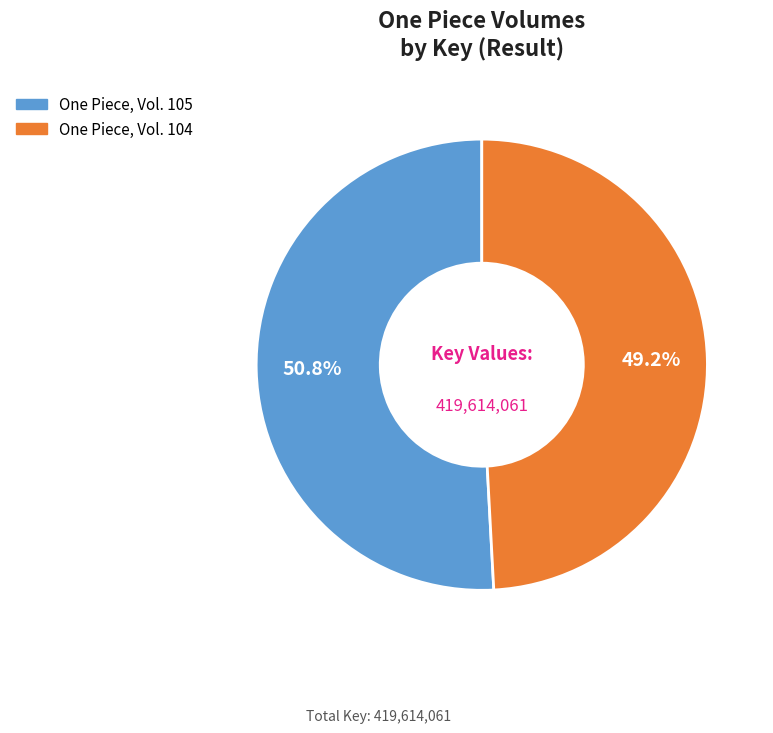

Is there a majority slice in this chart?

Yes